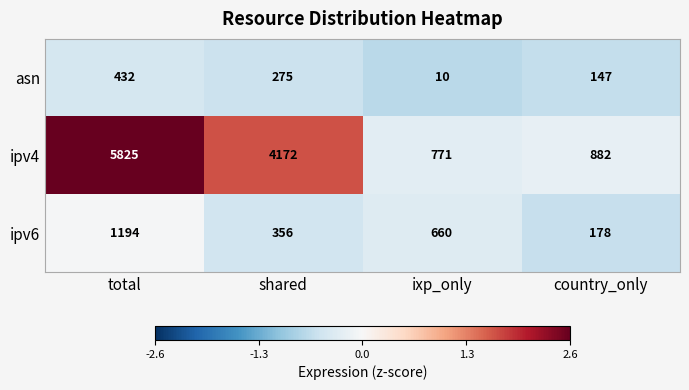

Reading right to left, list all the values displayed in this chart.

asn: country_only=147	ixp_only=10	shared=275	total=432
ipv4: country_only=882	ixp_only=771	shared=4172	total=5825
ipv6: country_only=178	ixp_only=660	shared=356	total=1194